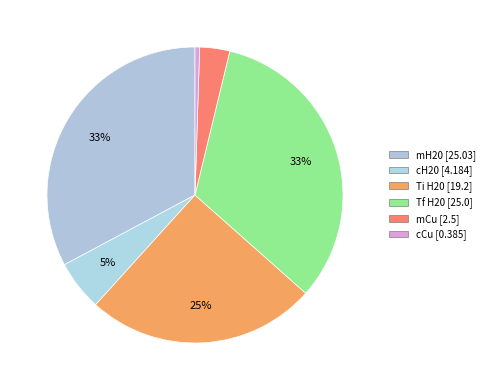

To the nearest percent, what is the average slice percentage?

17%